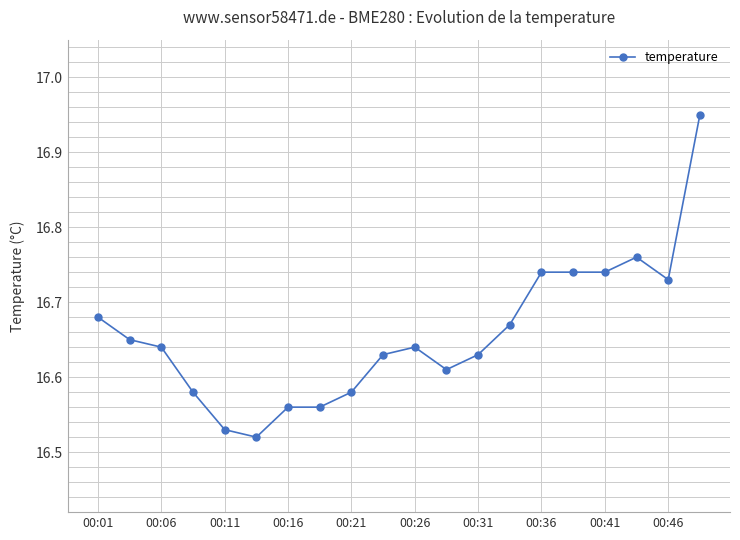

What is the difference between the maximum and minimum values?

0.4